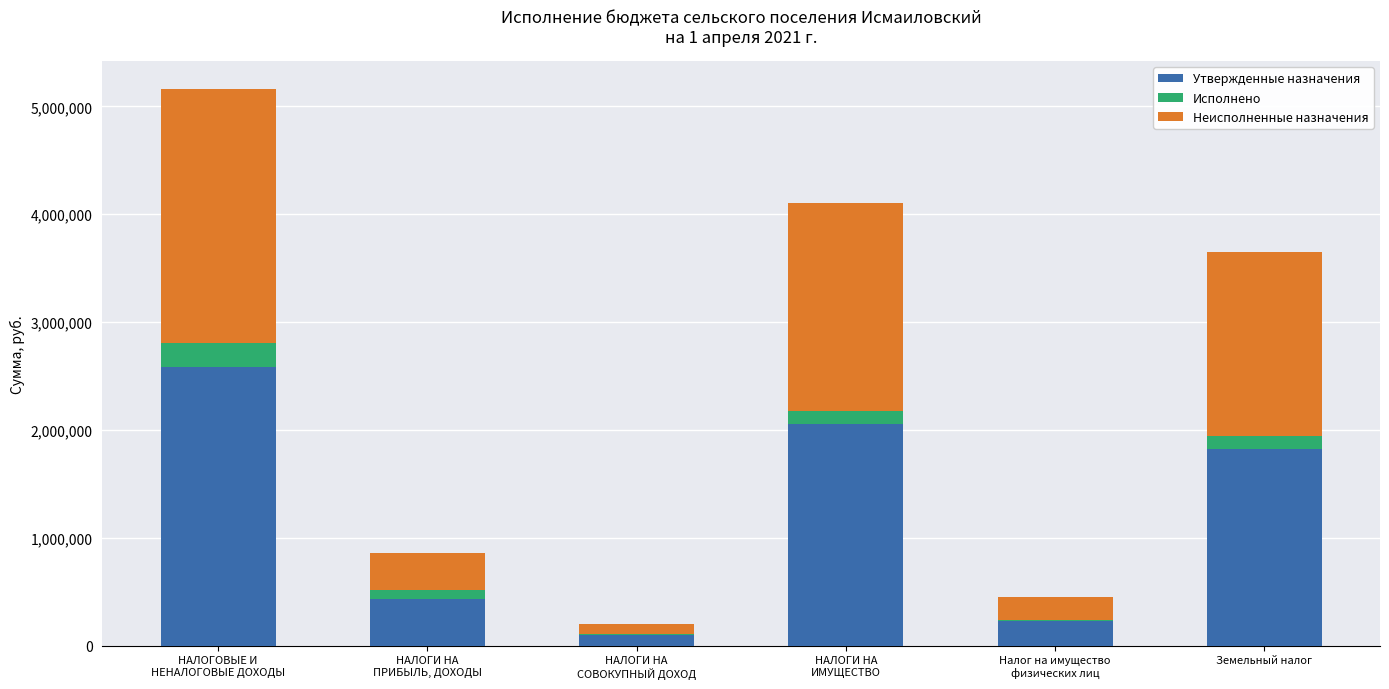

Read the Утвержденные назначения value at Земельный налог.

1825000.0